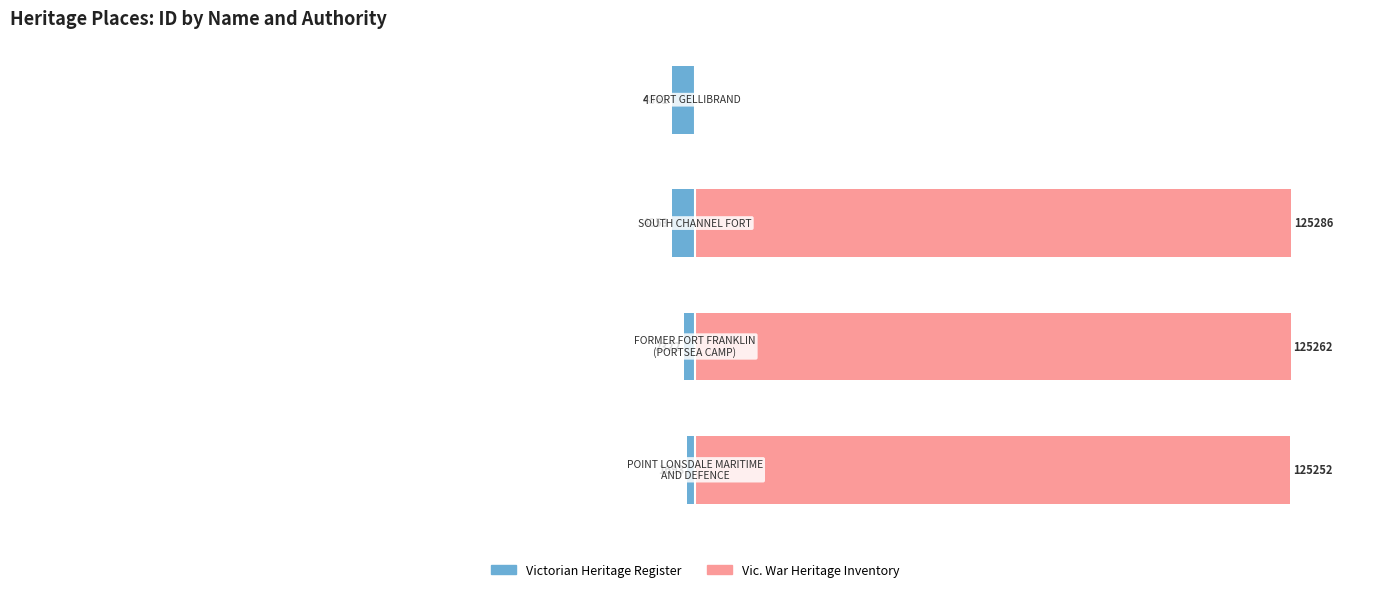

The Victorian Heritage Register series shows -5.3 at 2. True or false?

False